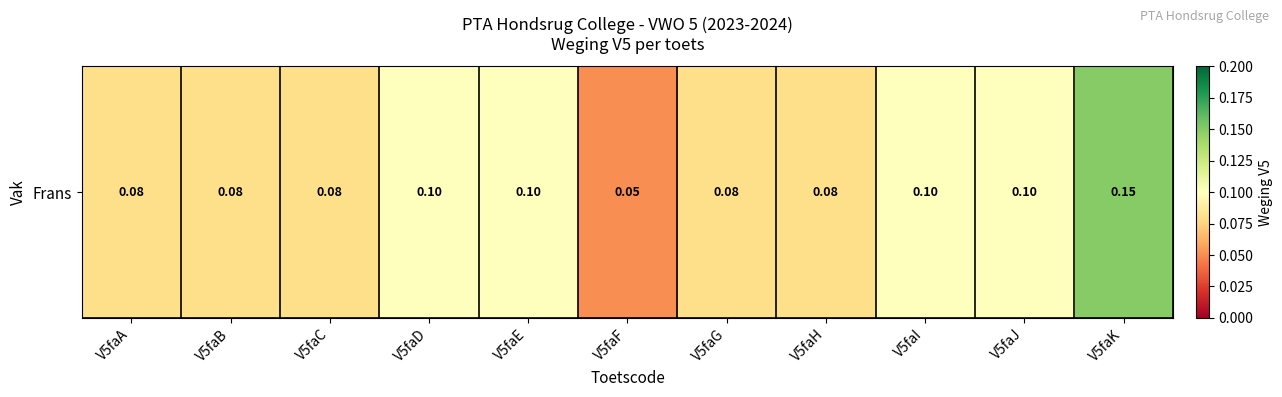

What is the difference between the maximum and minimum values?

0.1